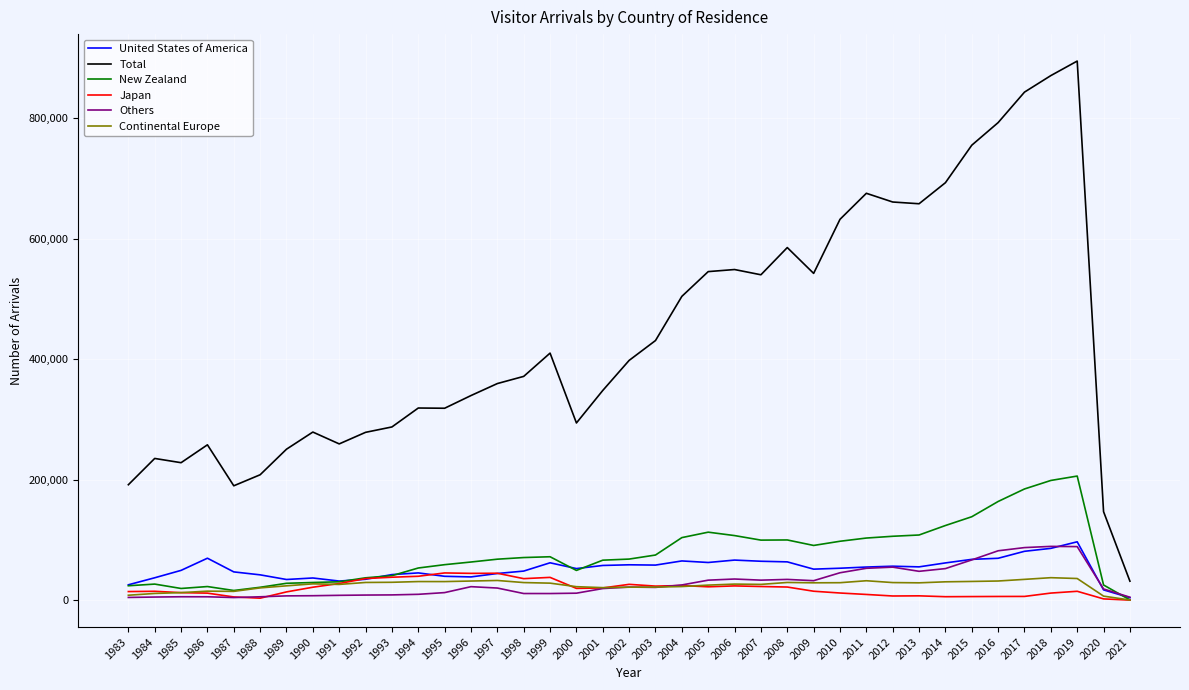

What is the total value across all series at 1991?

384051